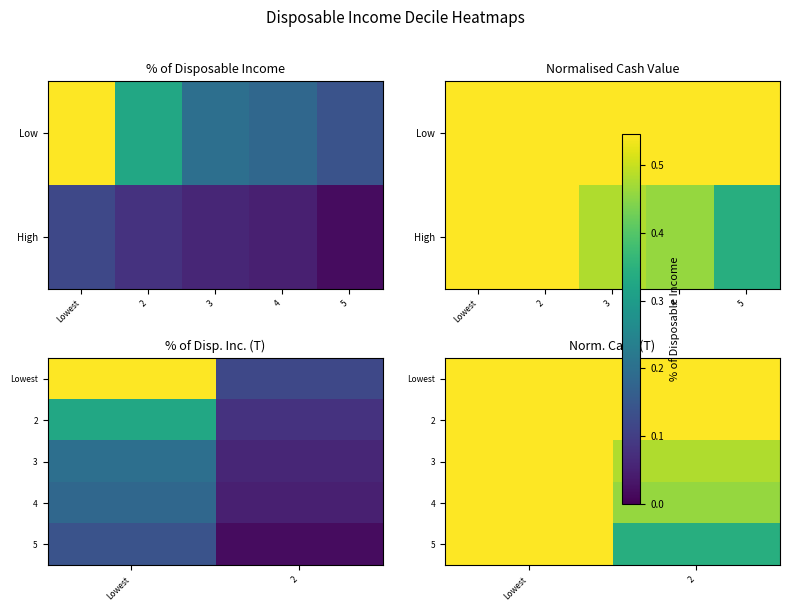

The value of 4 at 2 is 0.6. True or false?

False